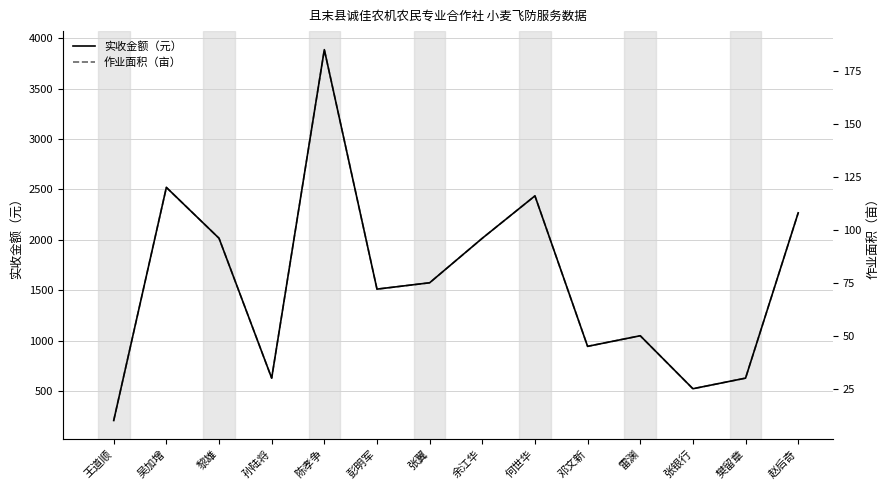

Does the chart have visible grid lines?

Yes